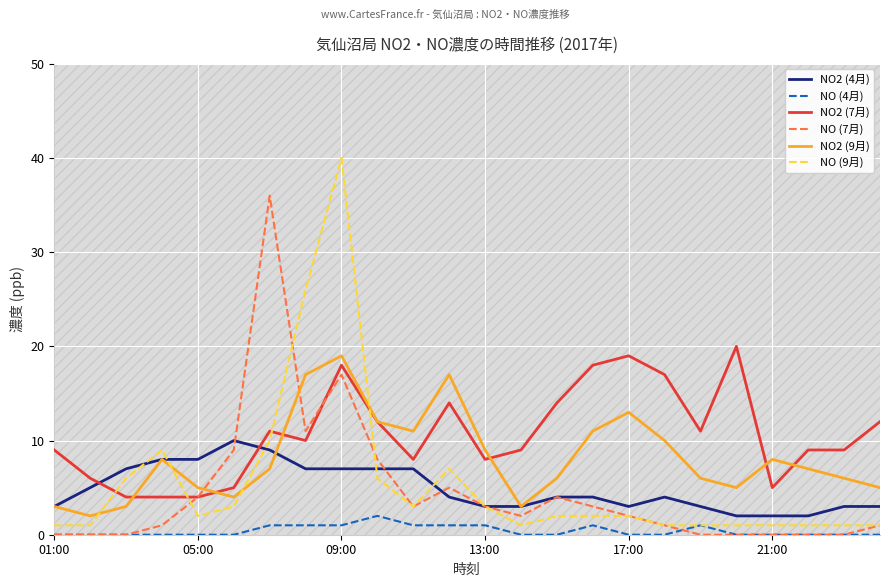

True or false: NO2 (9月) has a value of 2 at 21:00.

False